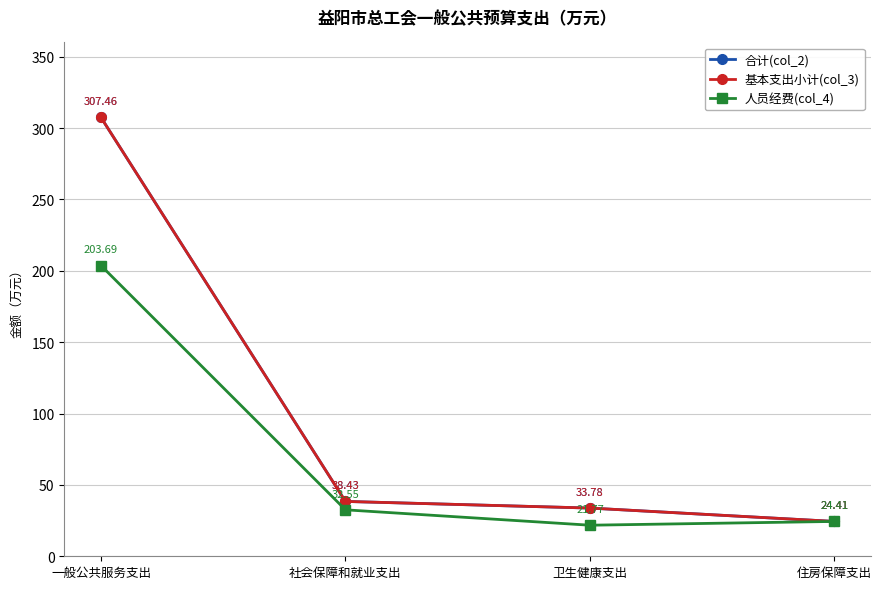

At which category does 人员经费(col_4) reach its first local valley?

卫生健康支出